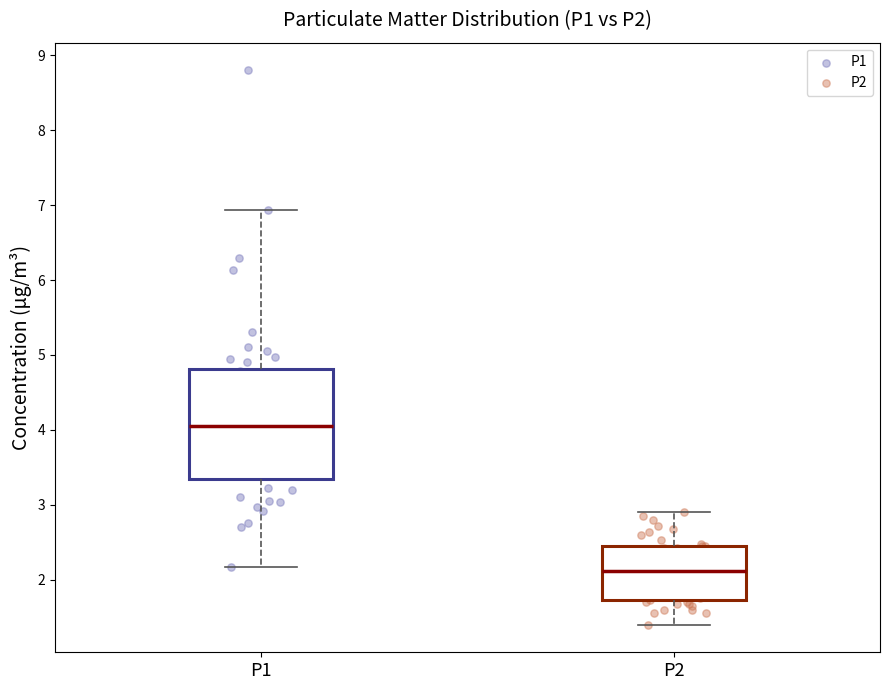

Which box's median line is the lowest?

P2